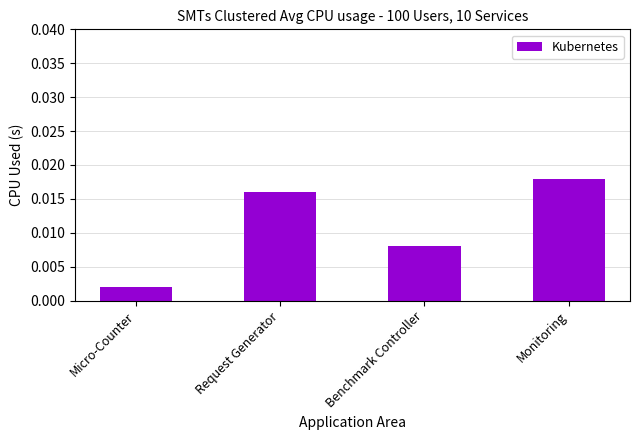

Which has a higher value, Micro-Counter or Monitoring?

Monitoring